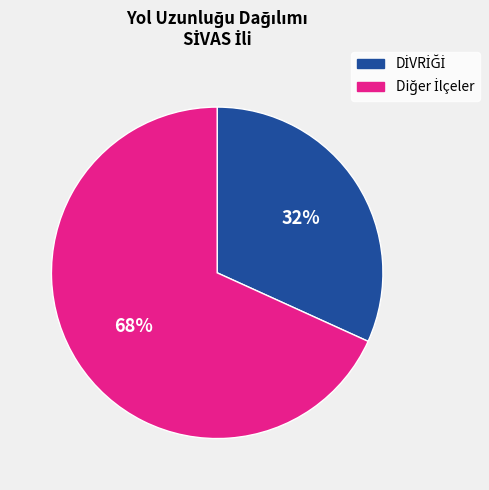

To the nearest percent, what is the difference between the largest and smallest slice percentages?

36%